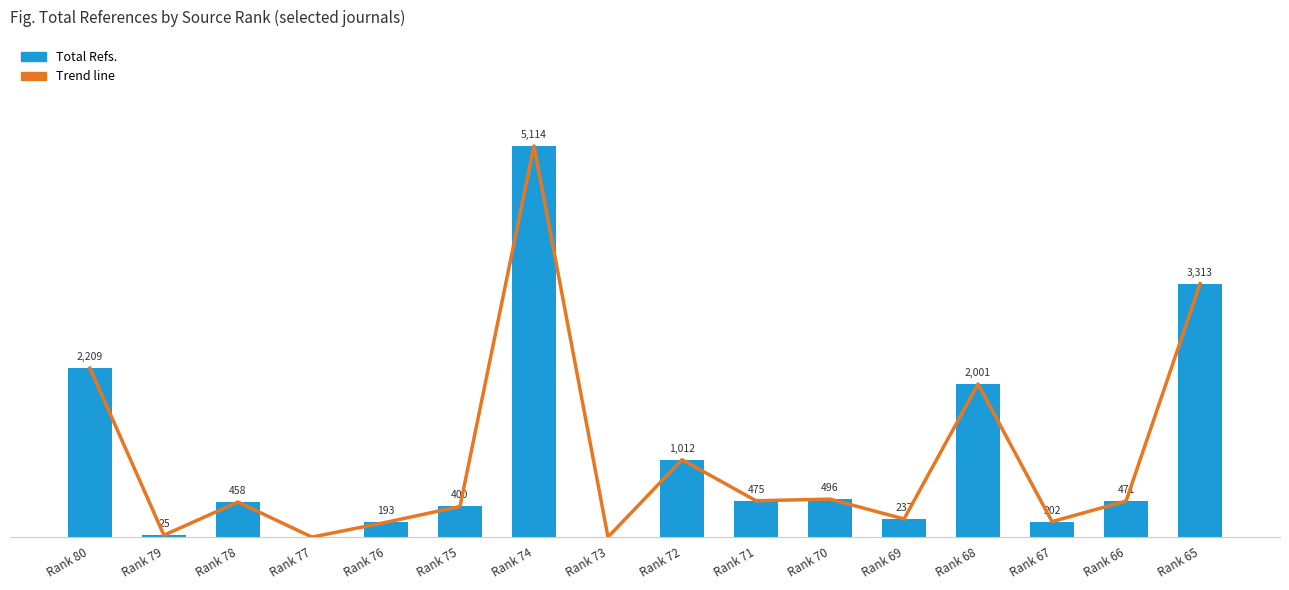

What is the approximate value of Trend line at Rank 68?

2001